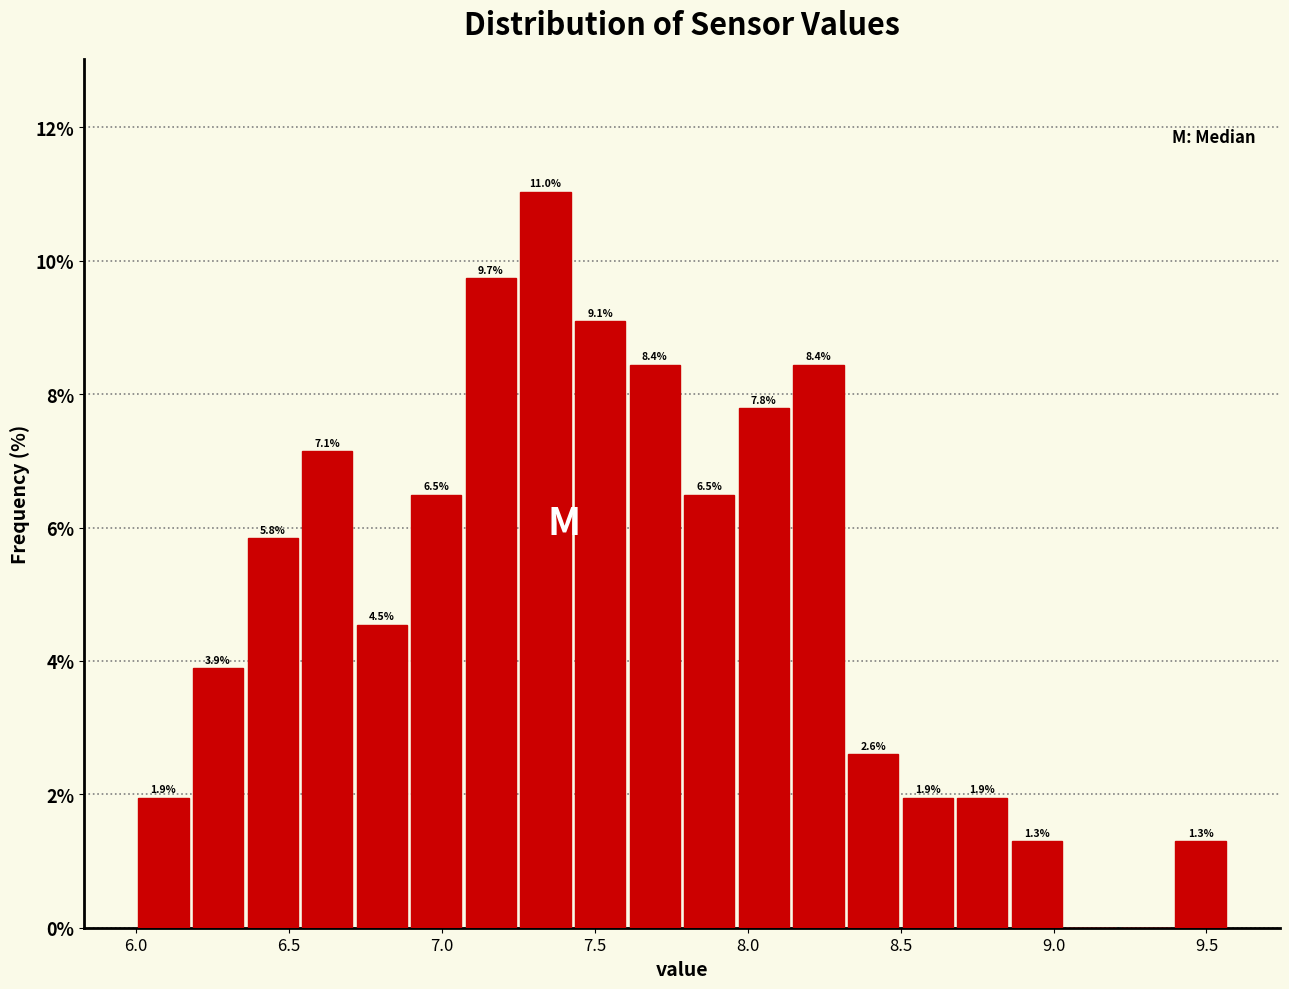

Around what value on the x-axis is the tallest bar? Give the approximate position of its centre, as read against the axis.

7.35